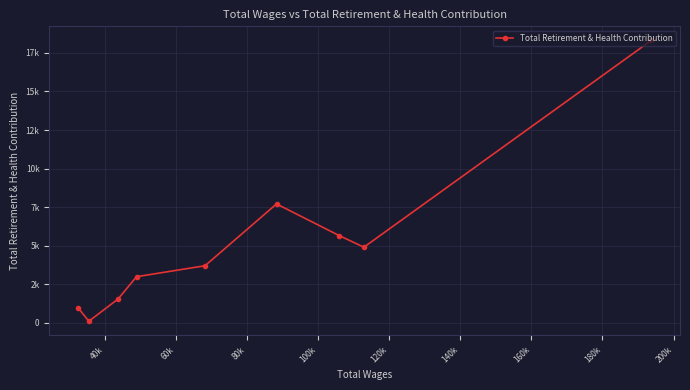

Does the chart display data point markers on the line(s)?

Yes